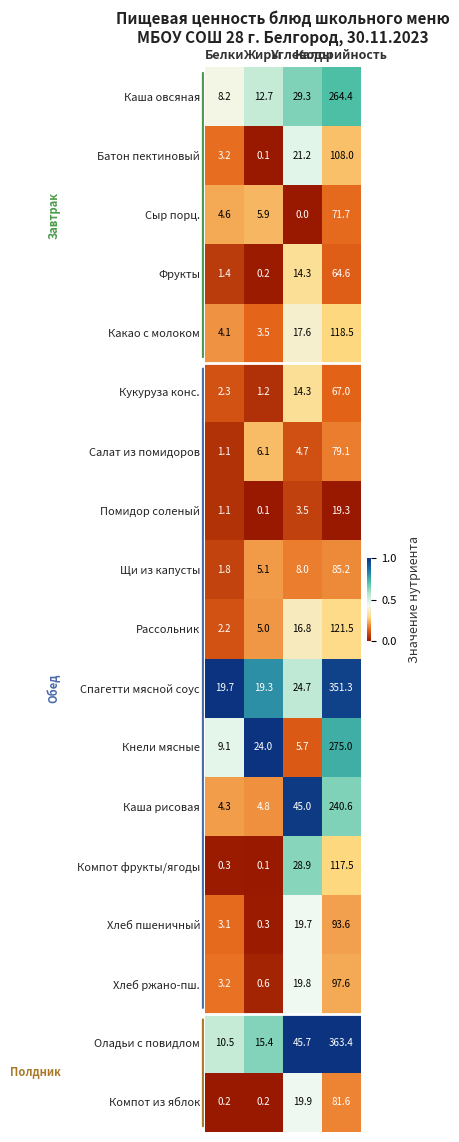

Rank the series by their maximum value, from highest to lowest.

Оладьи с повидлом, Спагетти мясной соус, Кнели мясные, Каша овсяная, Каша рисовая, Рассольник, Какао с молоком, Компот фрукты/ягоды, Батон пектиновый, Хлеб ржано-пш., Хлеб пшеничный, Щи из капусты, Компот из яблок, Салат из помидоров, Сыр порц., Кукуруза конс., Фрукты, Помидор соленый